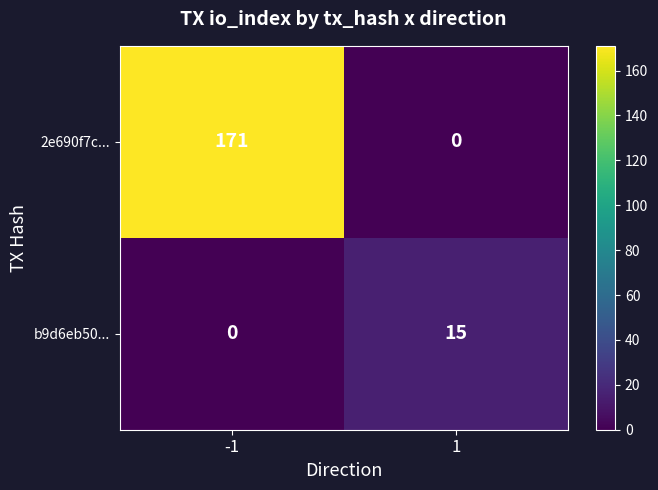

How many data points does each series have?

2